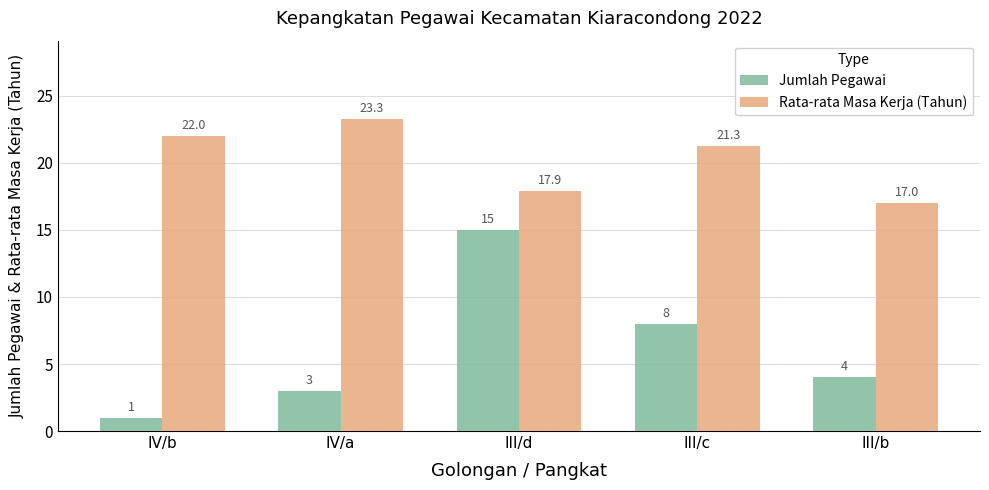

How many values in the Rata-rata Masa Kerja (Tahun) series are below 21?

2